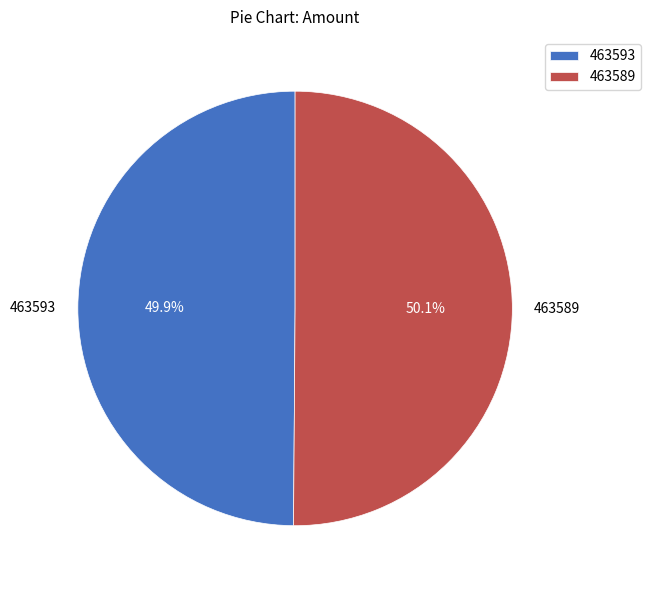

What percentage is NOT represented by 463593?

50.1%